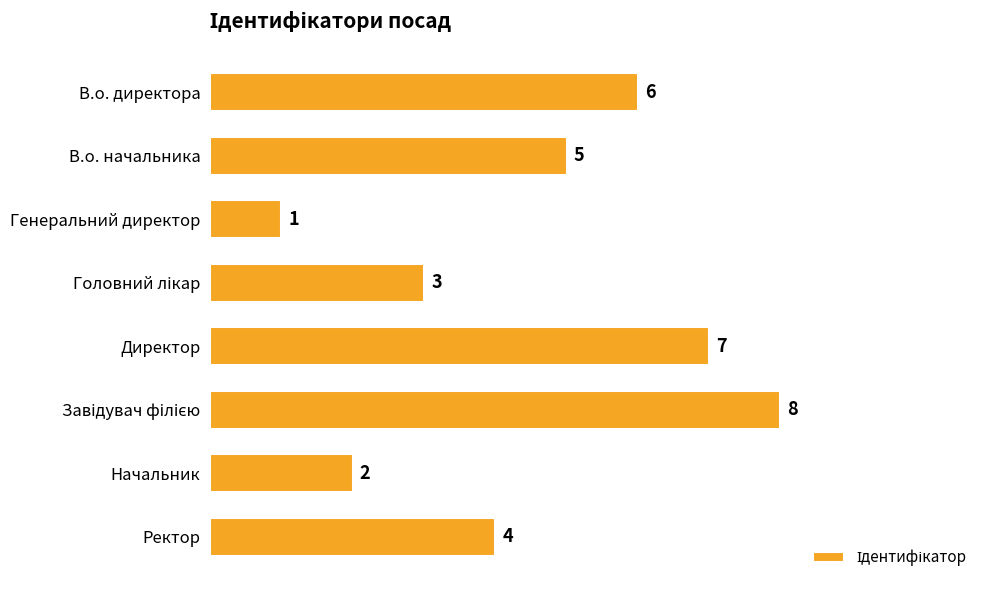

What is the difference between the second highest and second lowest values?

5